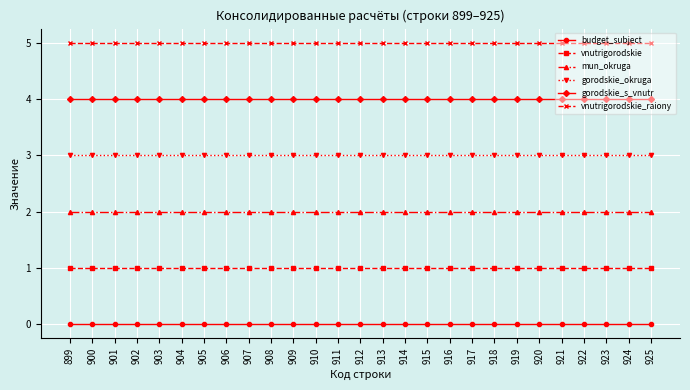

What are all the series names shown in the legend?

budget_subject, vnutrigorodskie, mun_okruga, gorodskie_okruga, gorodskie_s_vnutr, vnutrigorodskie_raiony